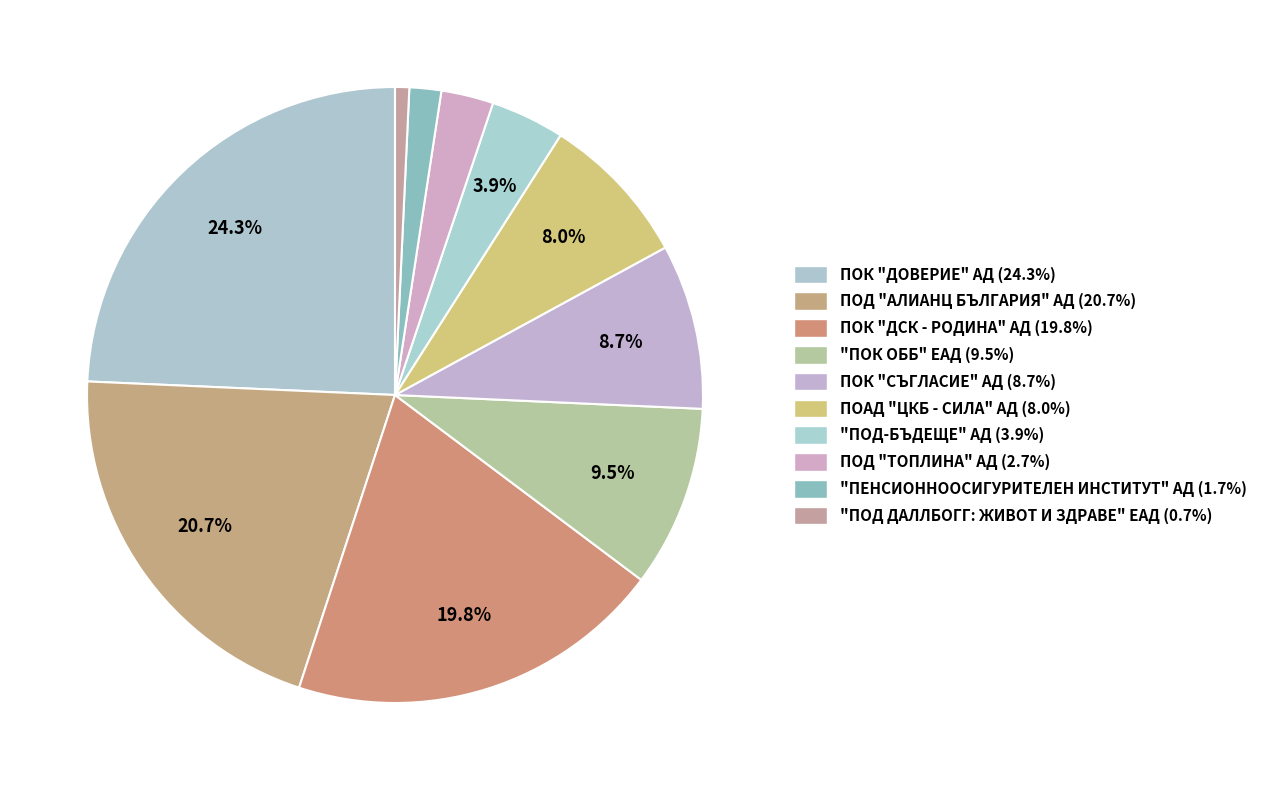

Does ПОД "ТОПЛИНА" АД represent more than half of the total?

No